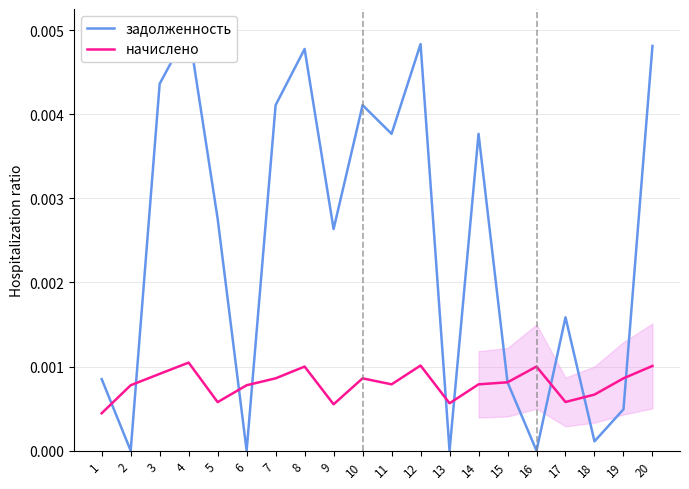

Reading left to right, transcribe all the data shown in this chart.

задолженность: 1=0.0	2=0.0	3=0.0	4=0.0	5=0.0	6=0.0	7=0.0	8=0.0	9=0.0	10=0.0	11=0.0	12=0.0	13=0.0	14=0.0	15=0.0	16=0.0	17=0.0	18=0.0	19=0.0	20=0.0
начислено: 1=0.0	2=0.0	3=0.0	4=0.0	5=0.0	6=0.0	7=0.0	8=0.0	9=0.0	10=0.0	11=0.0	12=0.0	13=0.0	14=0.0	15=0.0	16=0.0	17=0.0	18=0.0	19=0.0	20=0.0